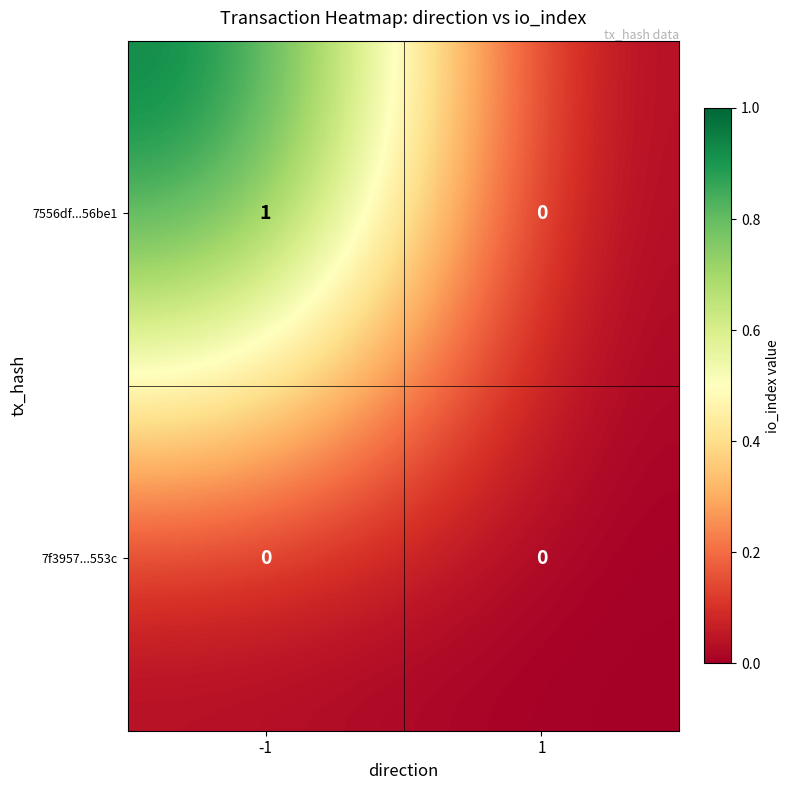

List the series in order of their overall mean, highest first.

7556df...56be1, 7f3957...553c